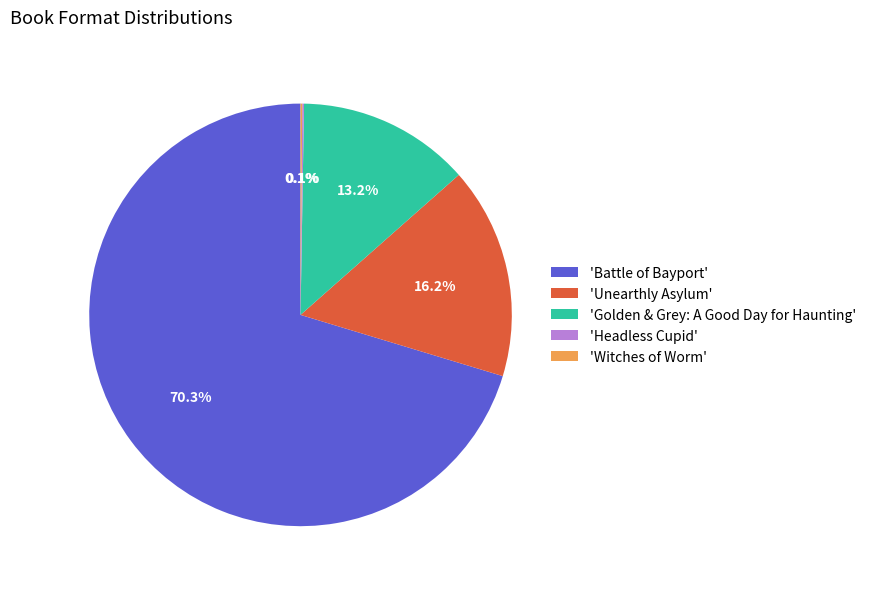

Which slice is the largest?

'Battle of Bayport'